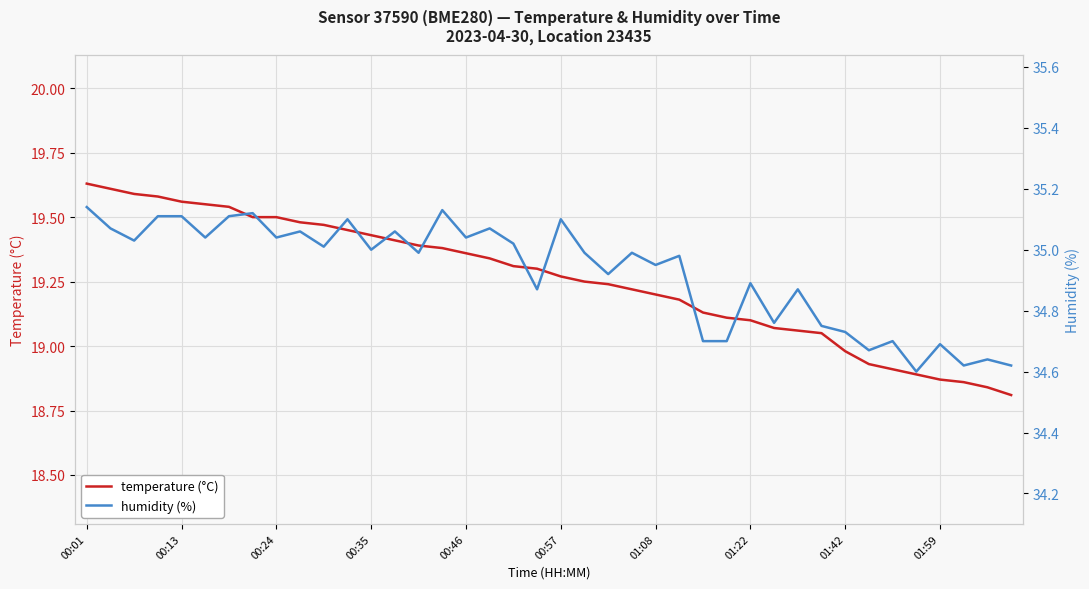

At 35, list the series in order from largest to smallest.

humidity (%), temperature (°C)